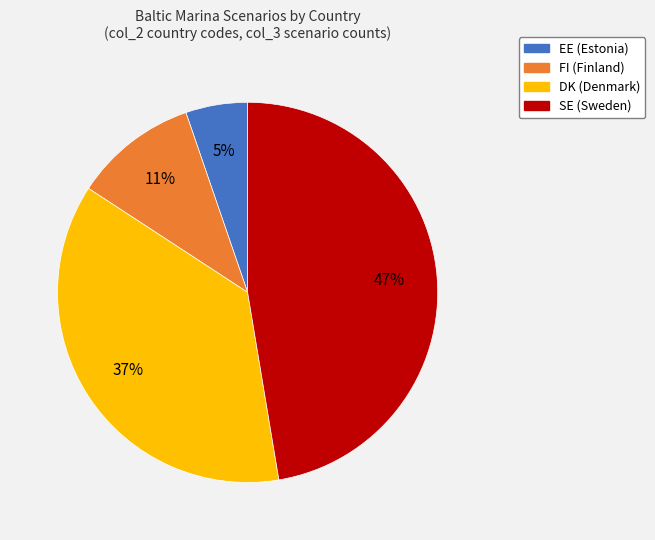

To the nearest percent, what is the difference between the EE and DK slice percentages?

32%